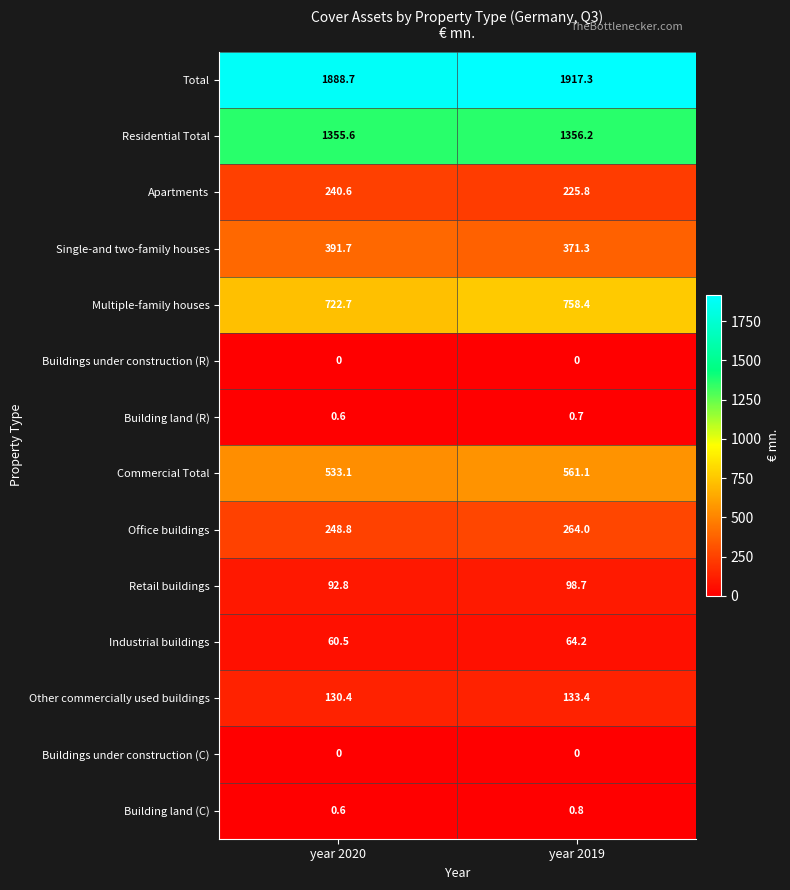

Reading left to right, extract all data points from this chart.

Total: year 2020=1888.7	year 2019=1917.3
Residential Total: year 2020=1355.6	year 2019=1356.2
Apartments: year 2020=240.6	year 2019=225.8
Single-and two-family houses: year 2020=391.7	year 2019=371.3
Multiple-family houses: year 2020=722.7	year 2019=758.4
Buildings under construction (R): year 2020=0.0	year 2019=0.0
Building land (R): year 2020=0.6	year 2019=0.7
Commercial Total: year 2020=533.1	year 2019=561.1
Office buildings: year 2020=248.8	year 2019=264.0
Retail buildings: year 2020=92.8	year 2019=98.7
Industrial buildings: year 2020=60.5	year 2019=64.2
Other commercially used buildings: year 2020=130.4	year 2019=133.4
Buildings under construction (C): year 2020=0.0	year 2019=0.0
Building land (C): year 2020=0.6	year 2019=0.8